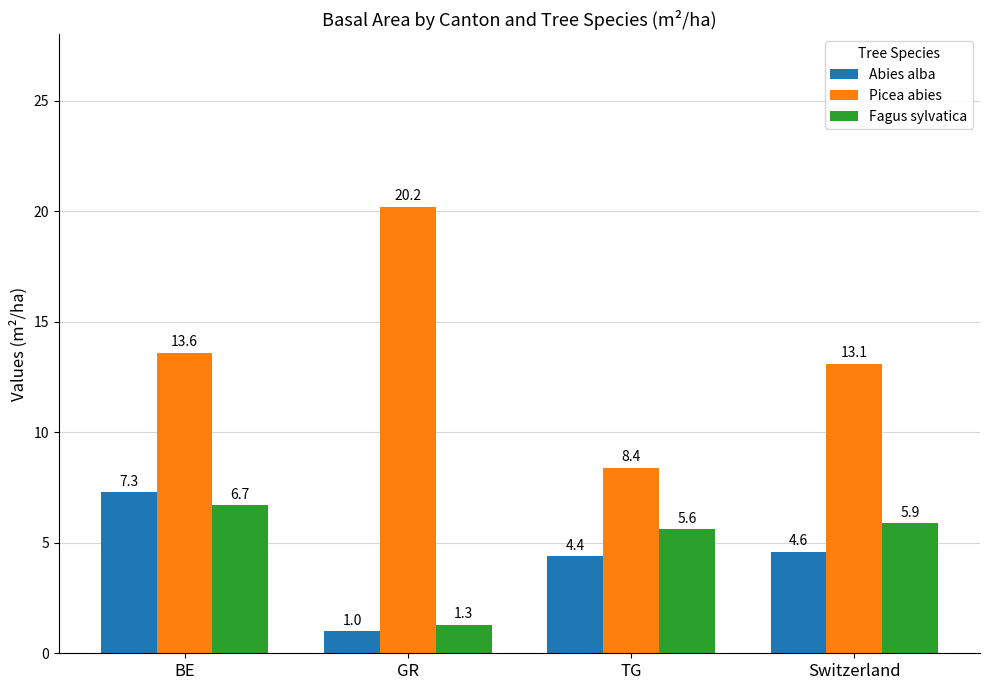

Reading left to right, transcribe all the data shown in this chart.

Abies alba: BE=7.3	GR=1.0	TG=4.4	Switzerland=4.6
Picea abies: BE=13.6	GR=20.2	TG=8.4	Switzerland=13.1
Fagus sylvatica: BE=6.7	GR=1.3	TG=5.6	Switzerland=5.9